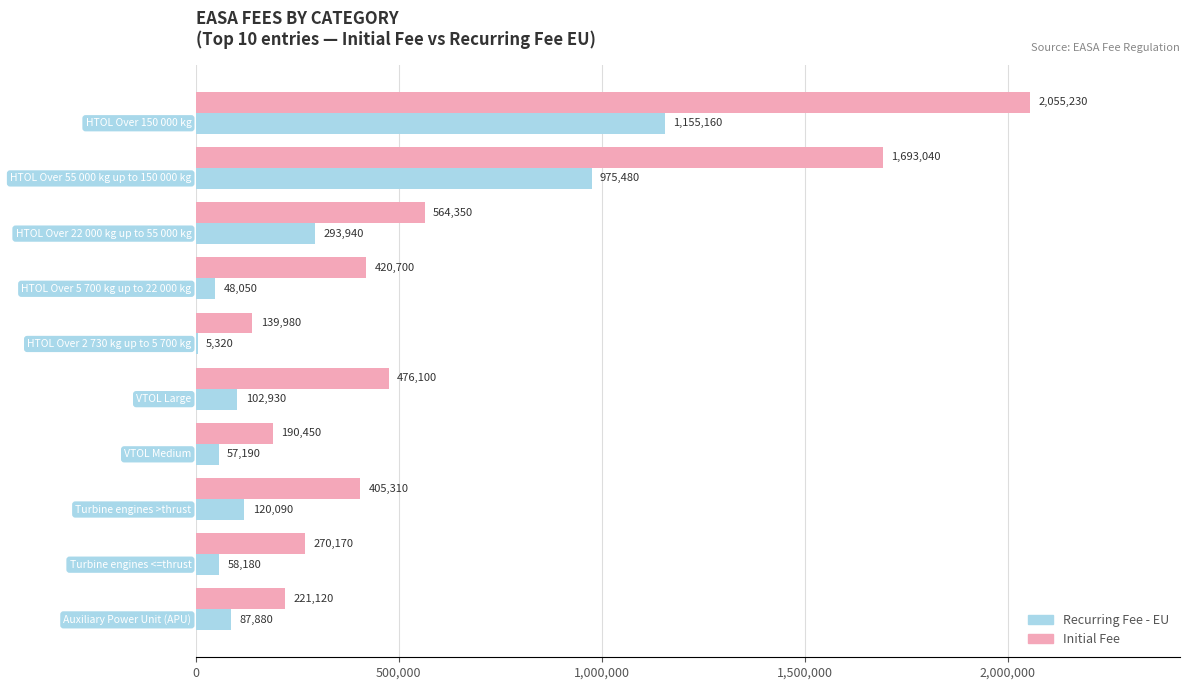

Which series has the largest total across all categories?

Initial Fee